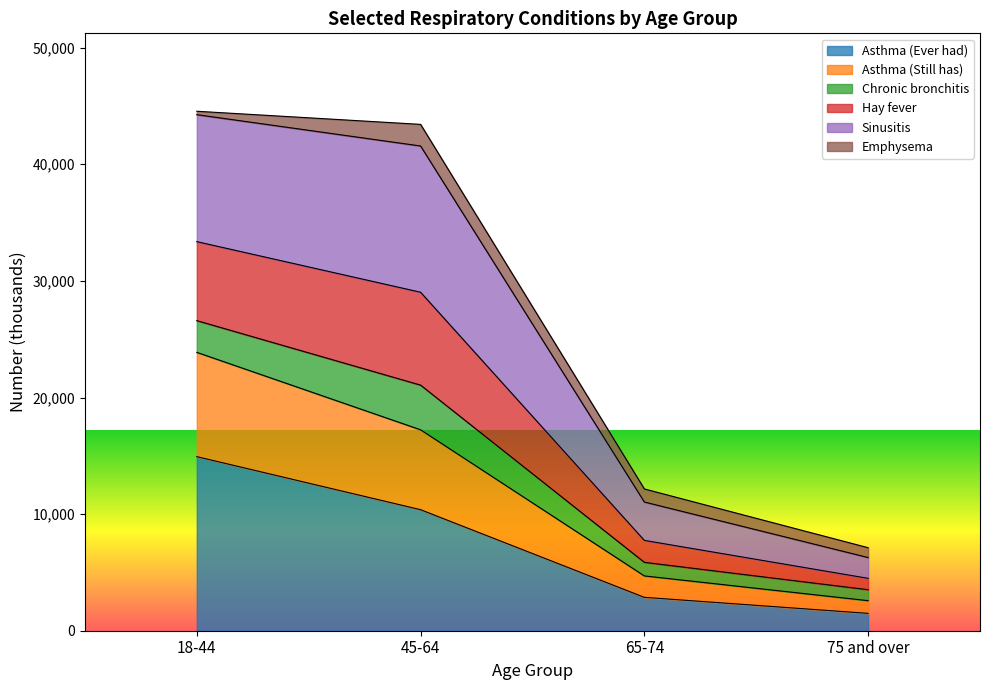

At which label does Asthma (Ever had) reach its peak?

18-44